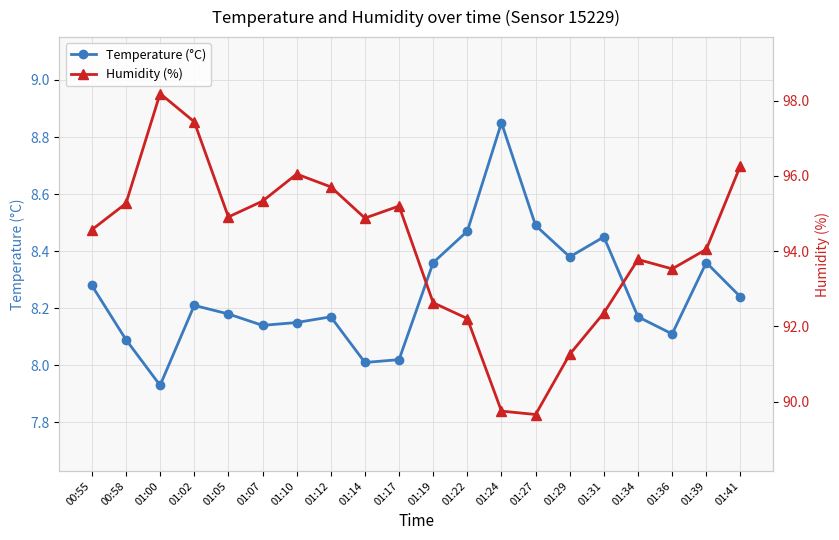

Which series has the widest spread of values?

Humidity (%)